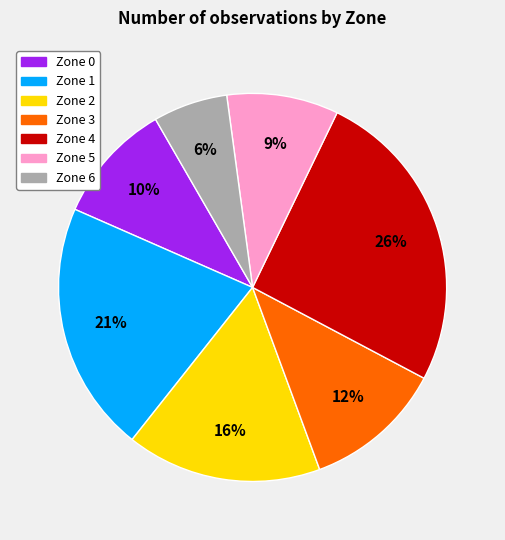

Which category has the smallest portion of the pie?

Zone 6